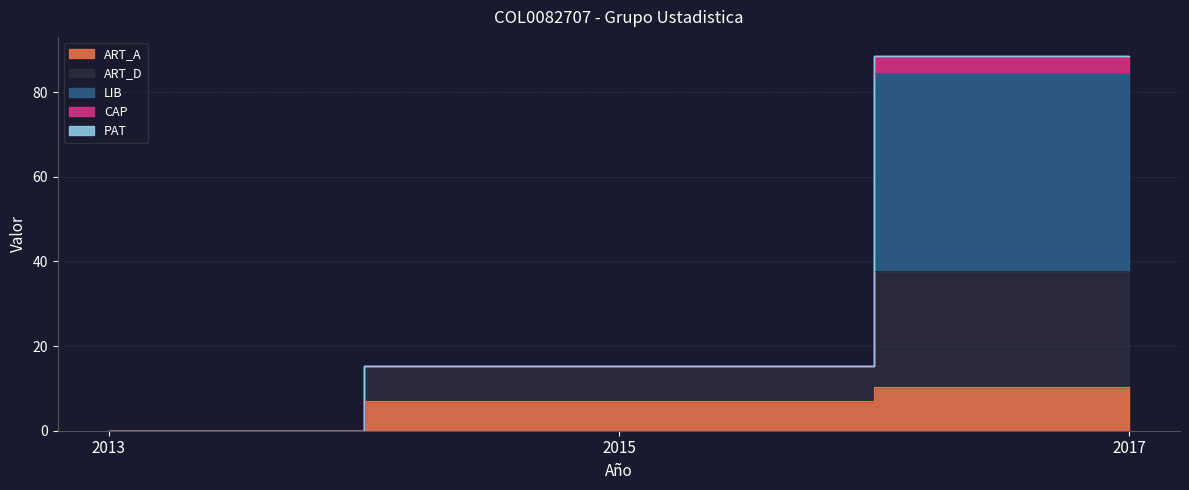

True or false: LIB has a value of 7.3 at 2015.

False